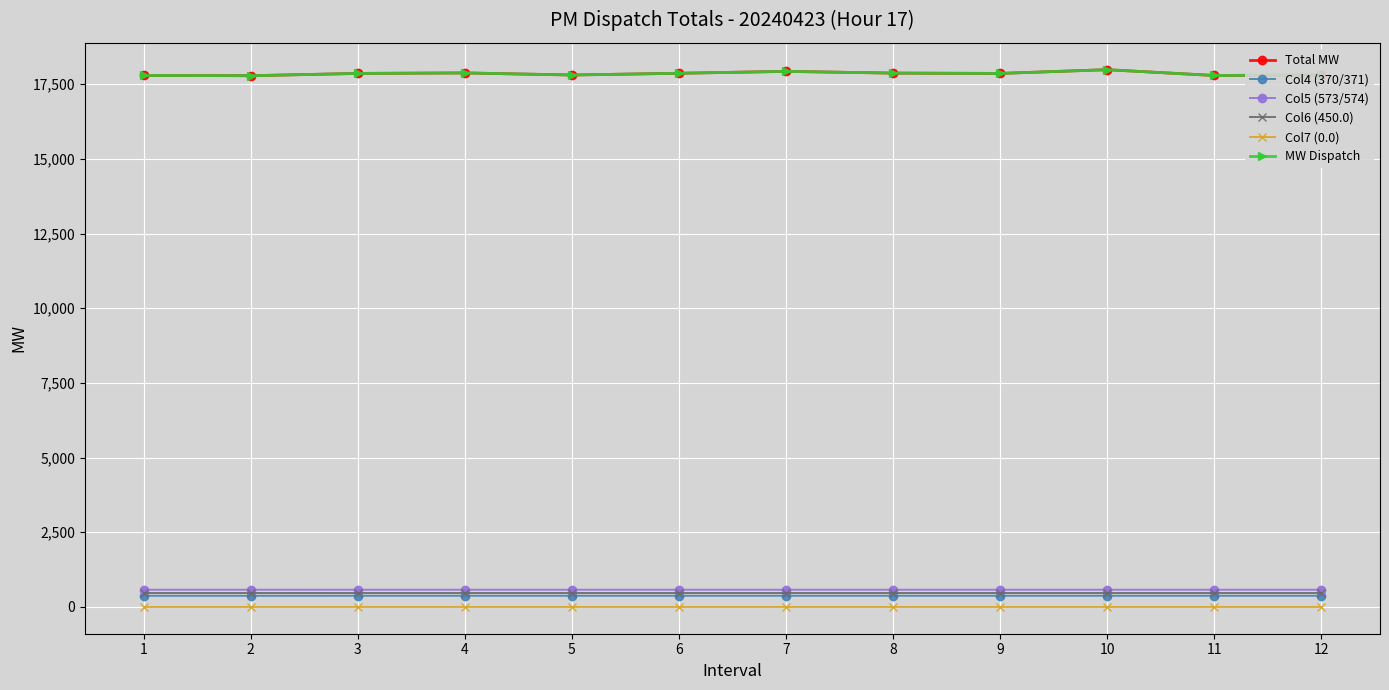

How many lines are shown in the chart?

6